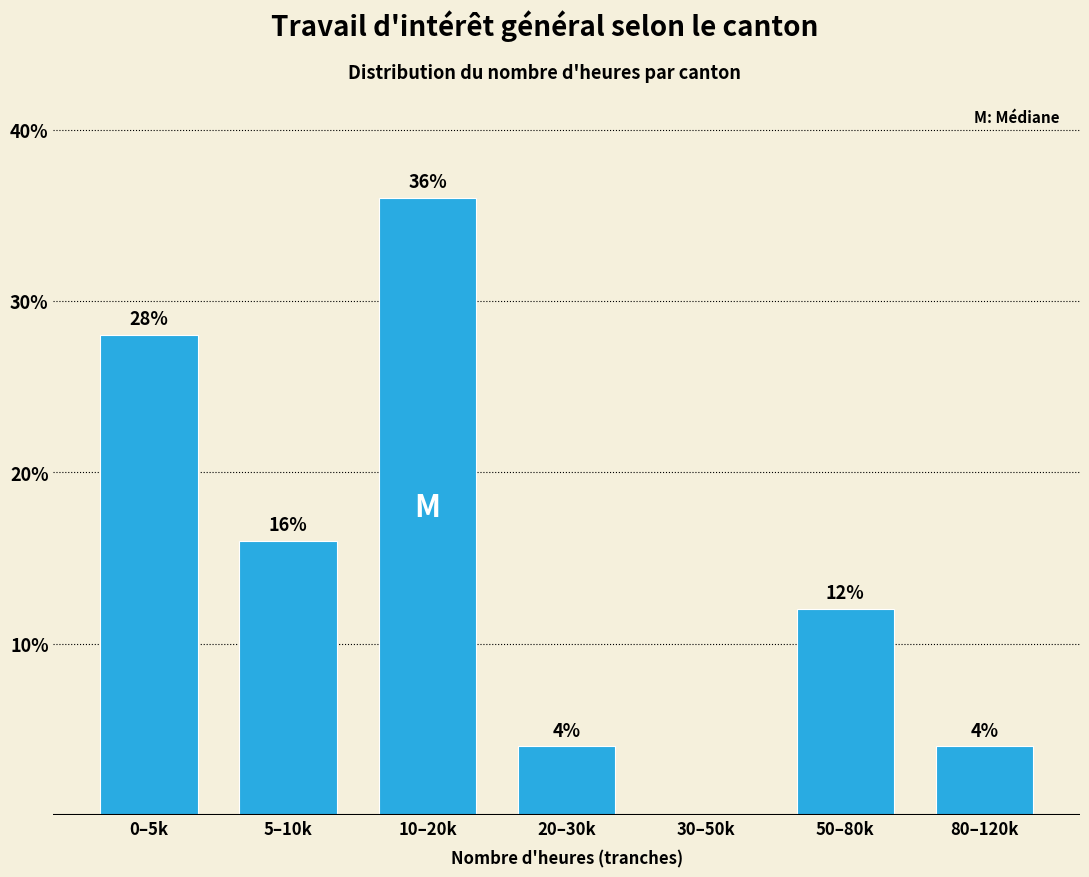

Reading right to left, what are all the values shown in this chart?

80–120k=4.0	50–80k=12.0	30–50k=0.0	20–30k=4.0	10–20k=36.0	5–10k=16.0	0–5k=28.0